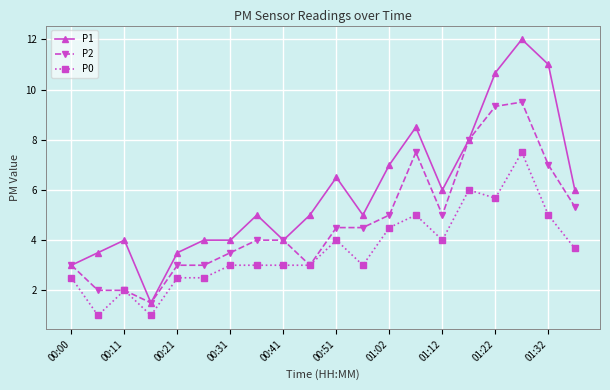

What is the difference between the maximum and minimum values in the P0 series?

6.5